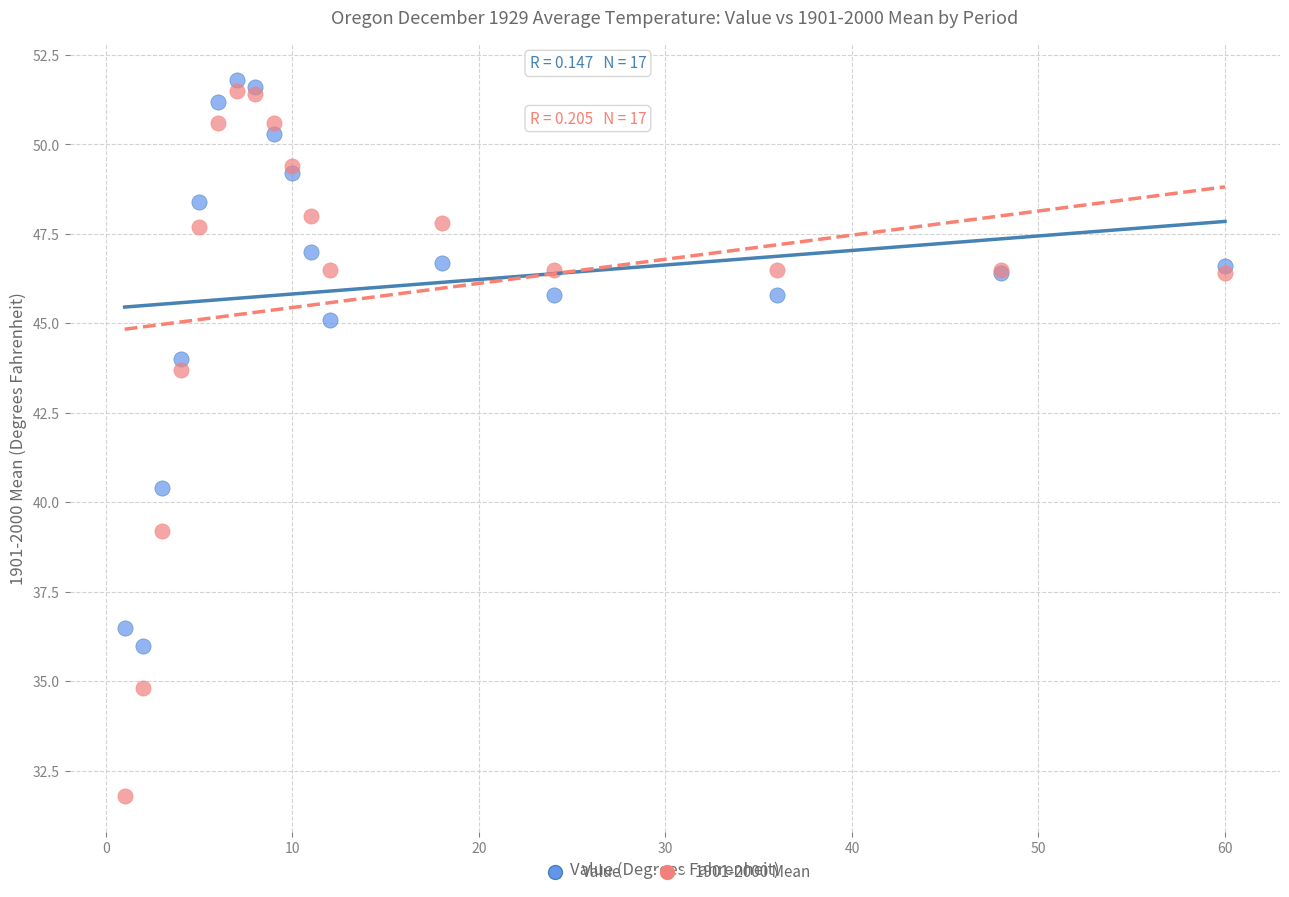

Which series reaches the minimum Y coordinate?

1901-2000 Mean